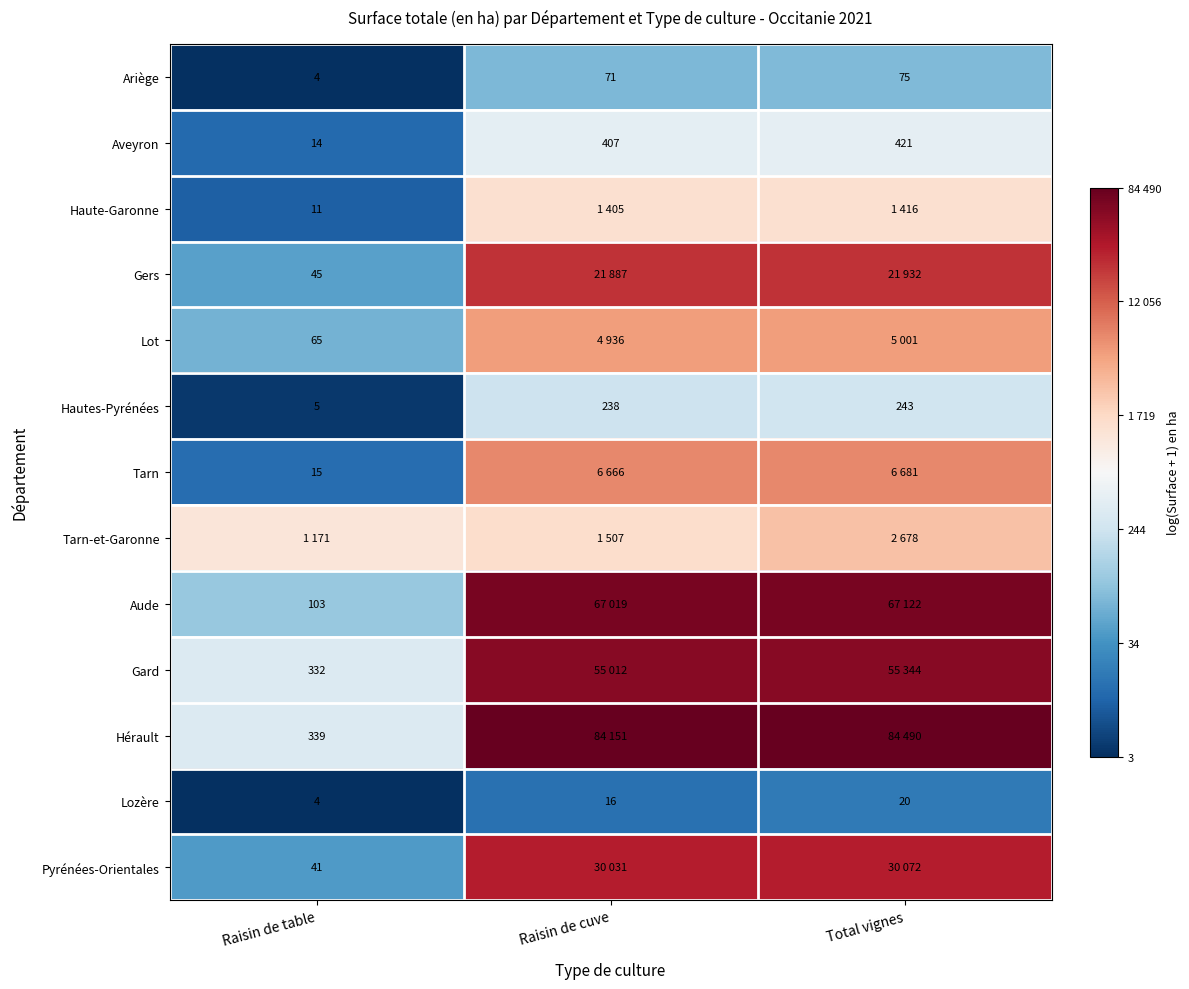

Which label corresponds to the smallest value in the chart?

Raisin de table